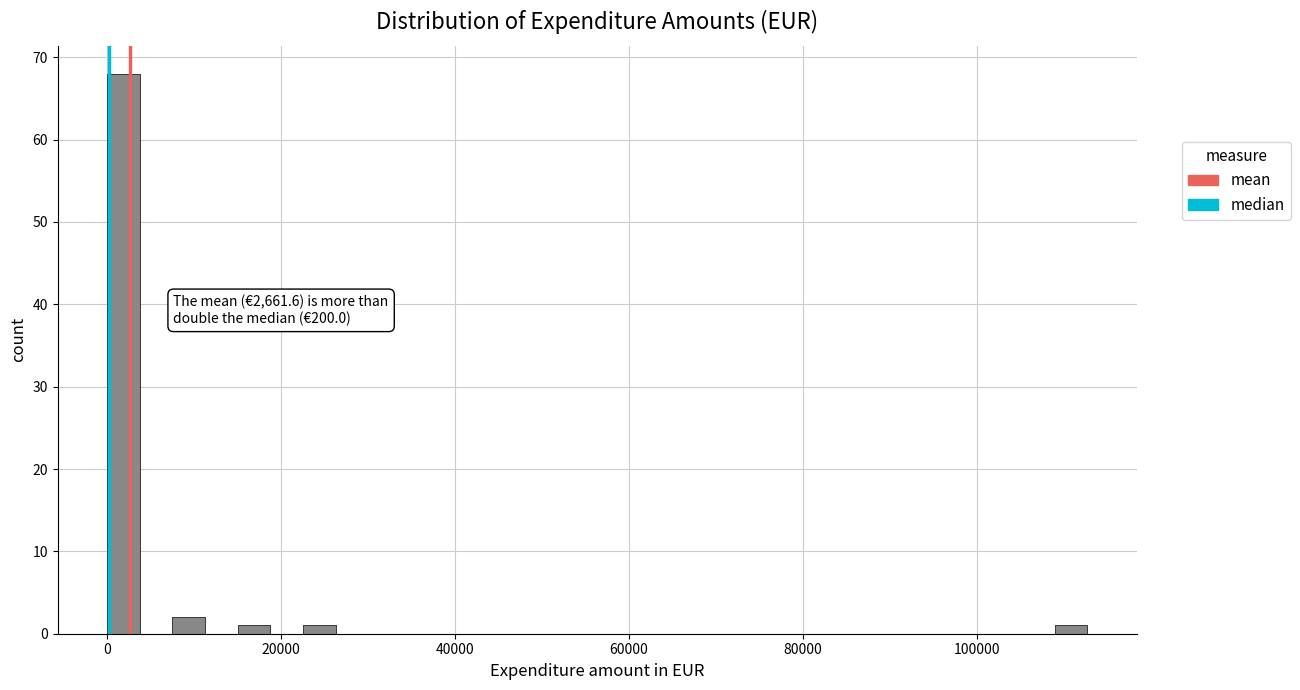

Read against the x-axis, roughly where is the centre of the tallest bar?

2000